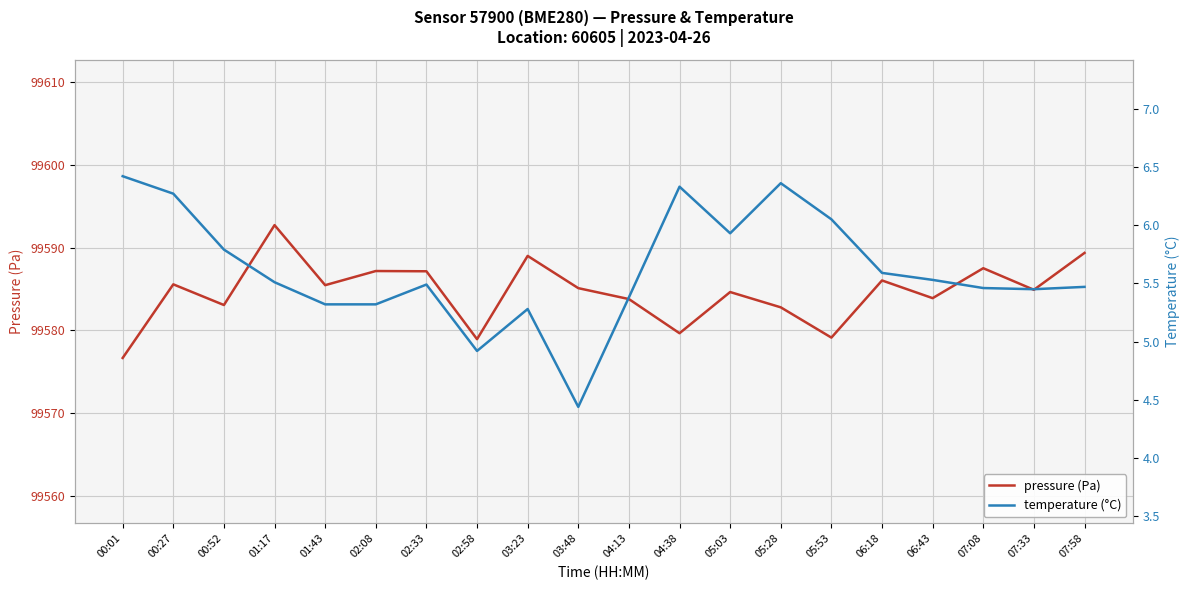

Where does the temperature (°C) series first go above 5?

00:01